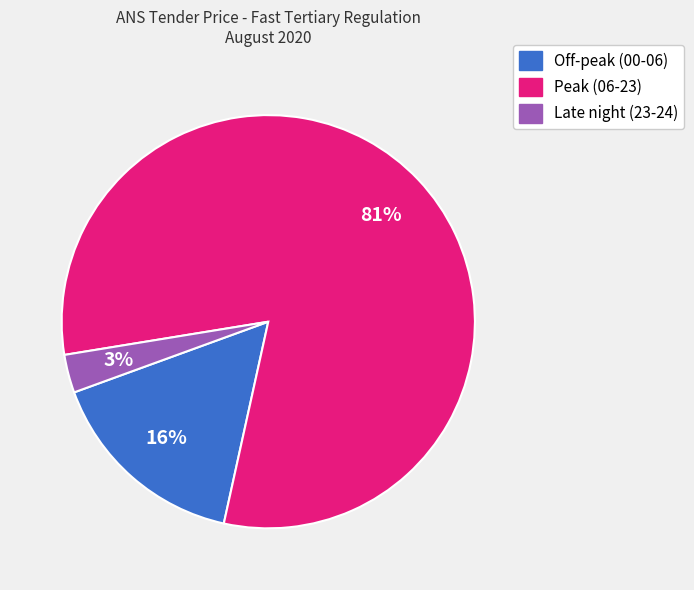

Combined, do Peak (06-23) and Late night (23-24) account for over 50%?

Yes